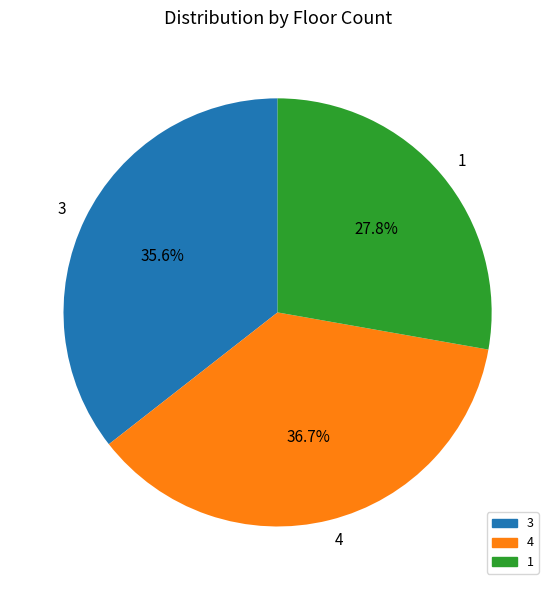

To the nearest percent, what is the difference between the 3 and 1 slice percentages?

8%